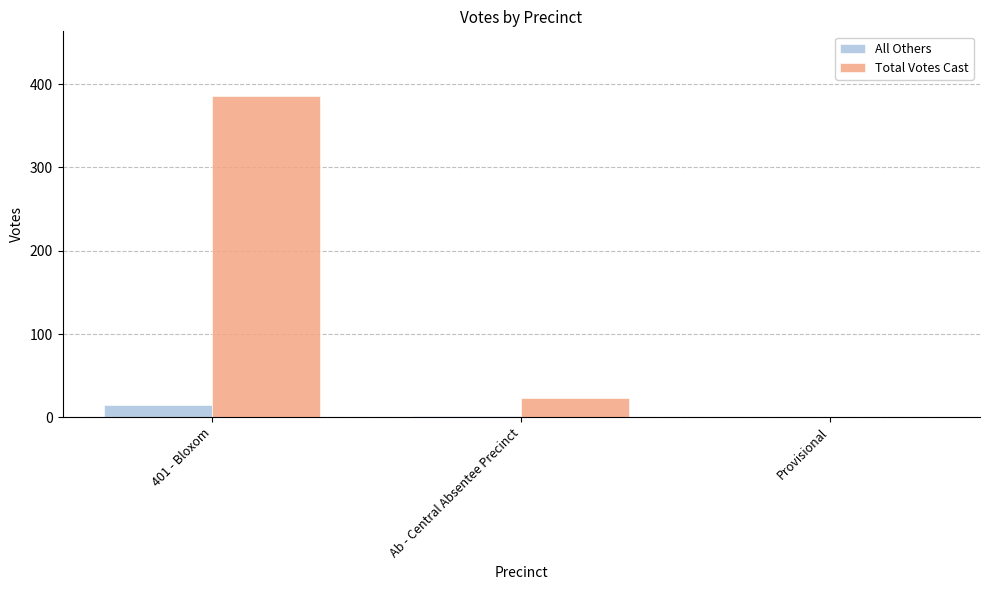

Is it true that Total Votes Cast equals 38 at Ab - Central Absentee Precinct?

False